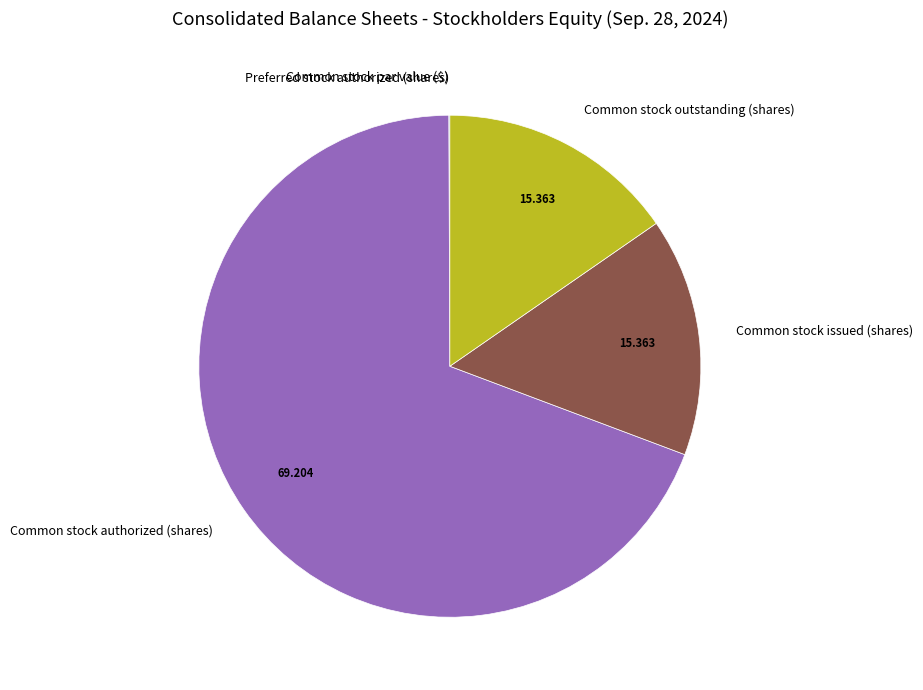

Which category has the biggest portion of the pie?

Common stock authorized (shares)